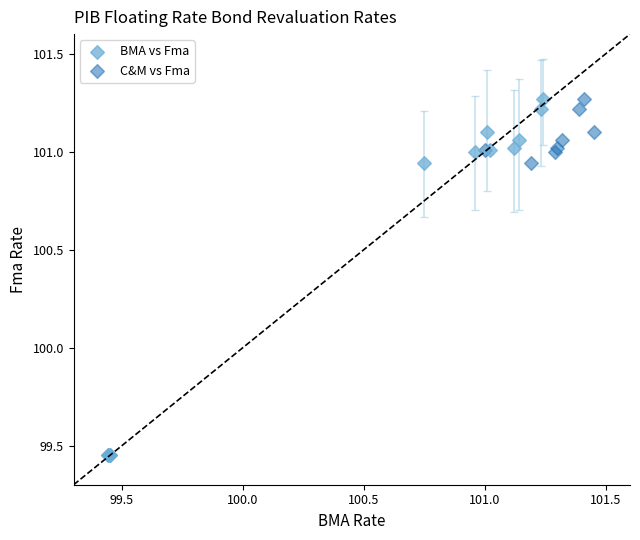

What are all the series names shown in the legend?

BMA vs Fma, C&M vs Fma